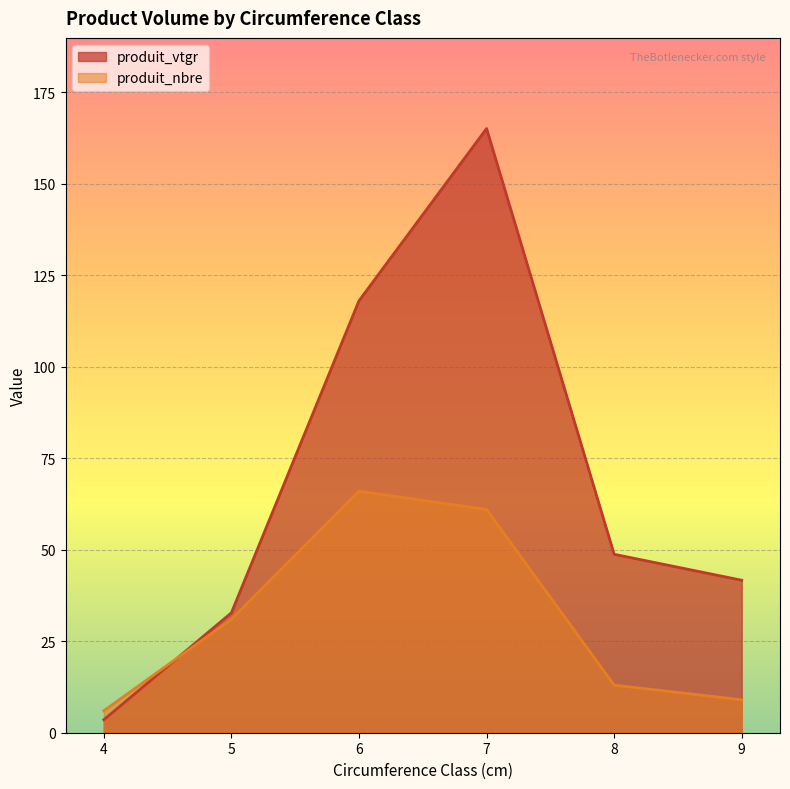

What is the label of the 5th point from the left?

8